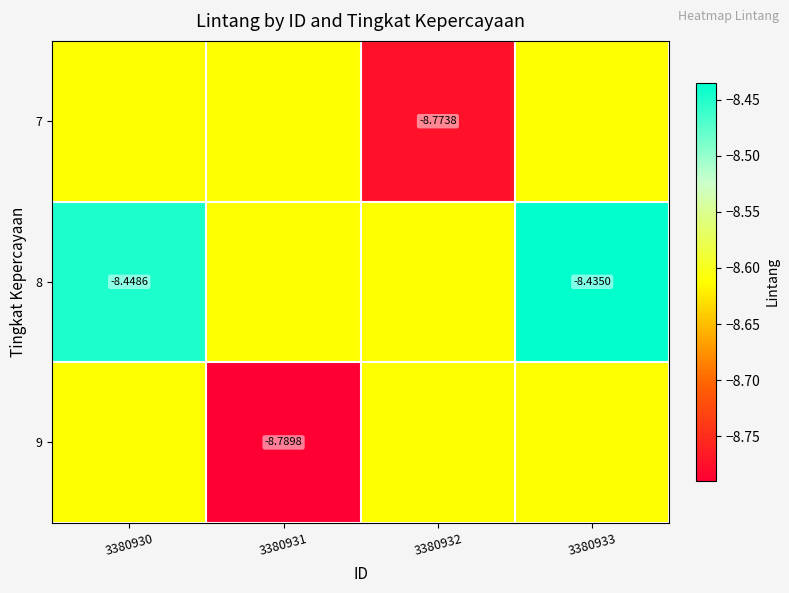

The 9 series shows -12.0 at 3380931. True or false?

False